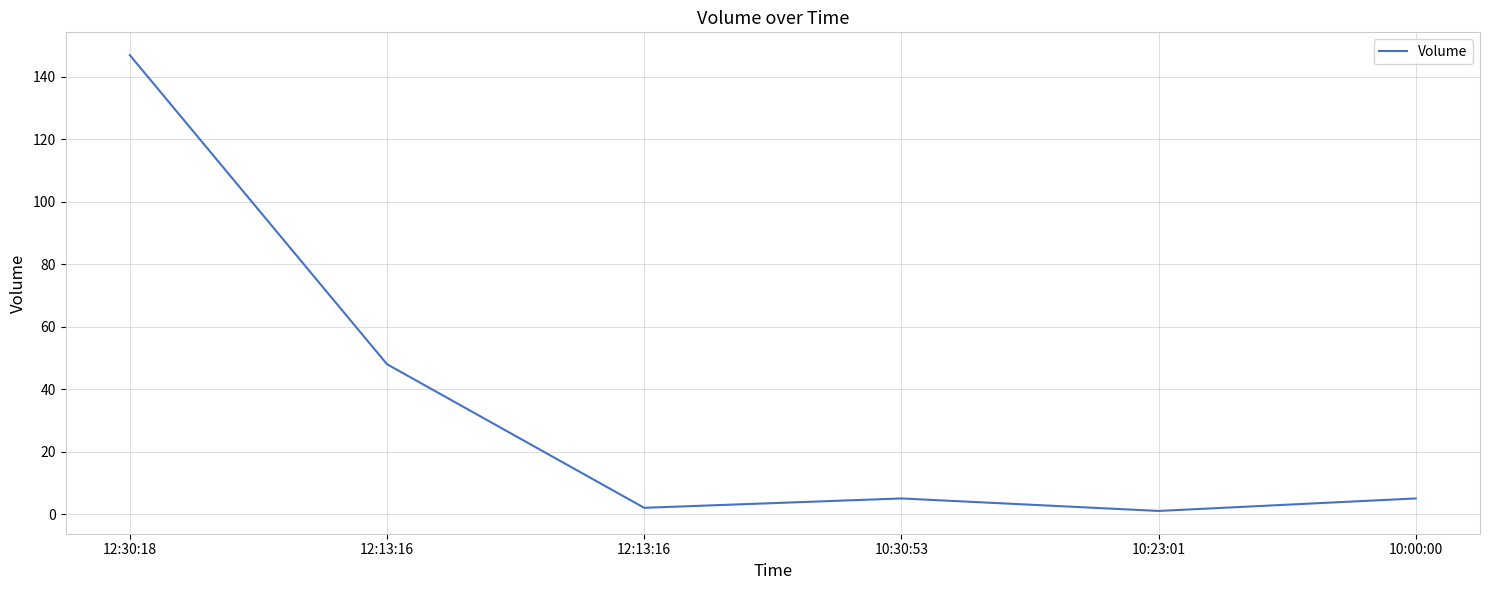

Rank the categories by value from lowest to highest.

10:23:01, 12:13:16, 10:30:53, 10:00:00, 12:13:16, 12:30:18